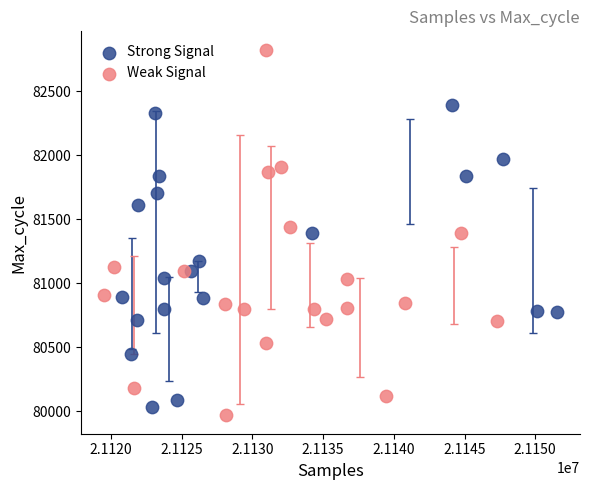

What are all the series names shown in the legend?

Strong Signal, Weak Signal